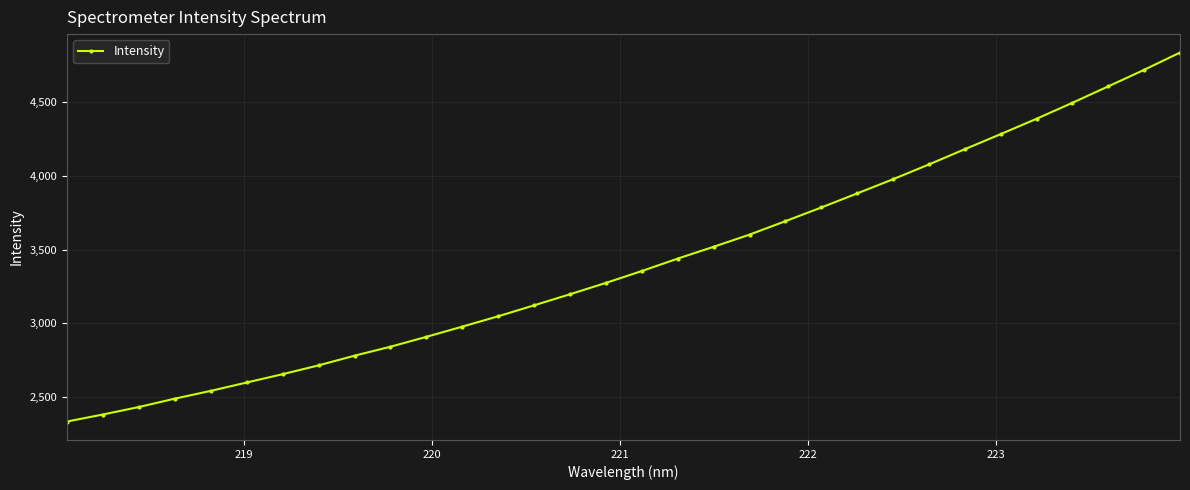

What is the value of the 4th point from the left?

2491.1